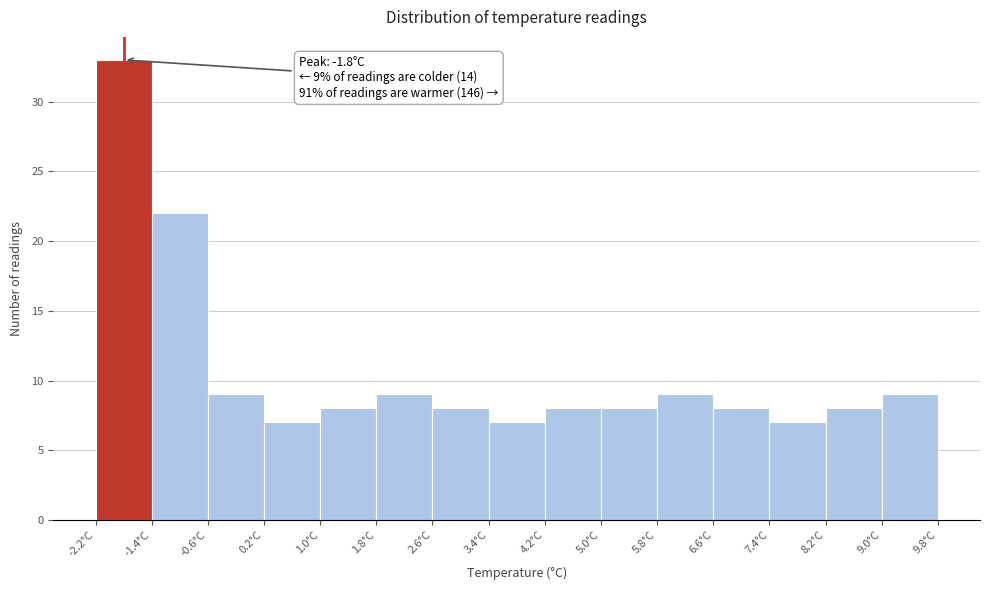

Which range on the x-axis has the tallest bar?

-2.2 to -1.4